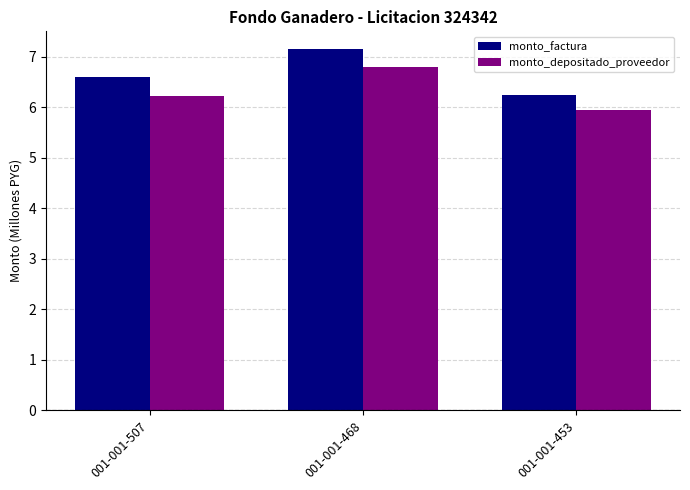

What is the difference between the monto_depositado_proveedor values at 001-001-468 and 001-001-507?

0.6